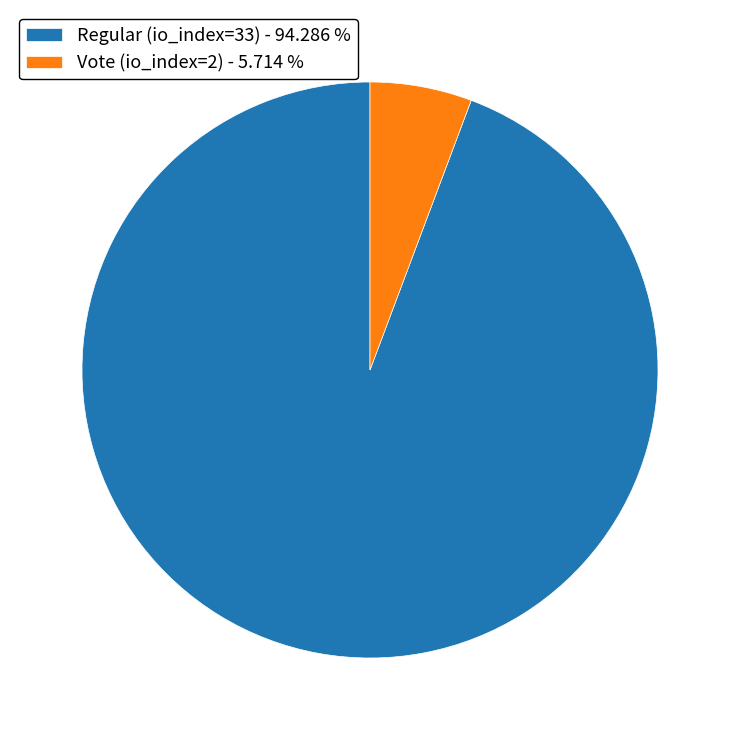

Is it true that Vote (io_index=2) is 1% of the pie?

False